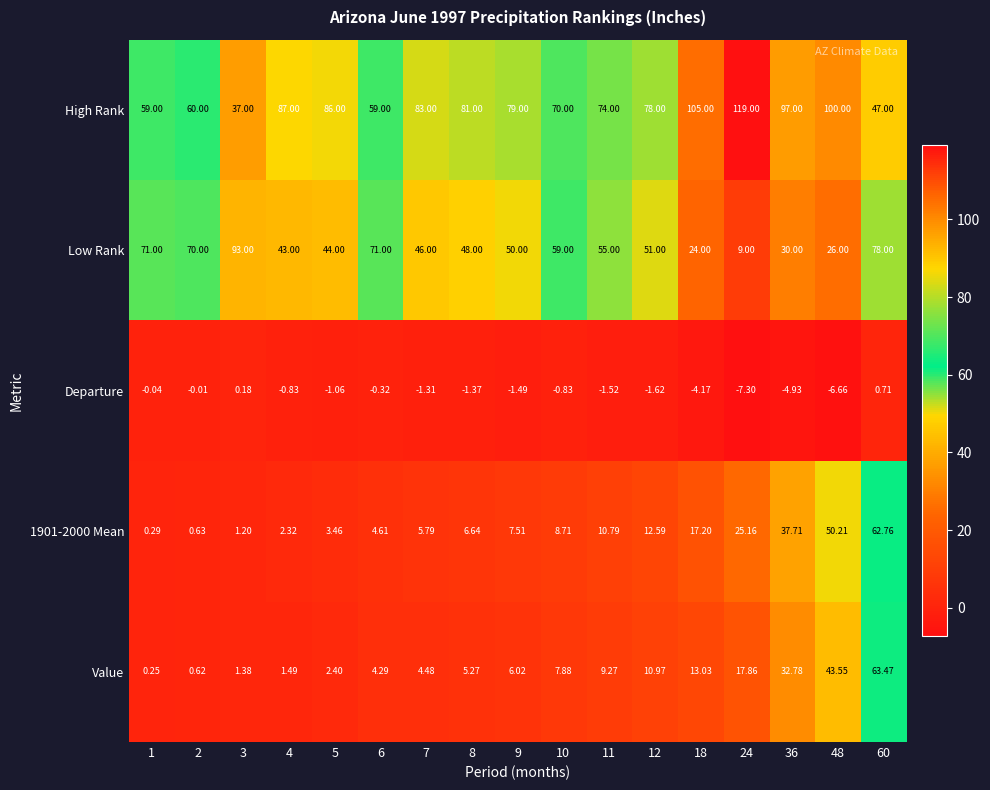

Which series has the widest spread of values?

Low Rank